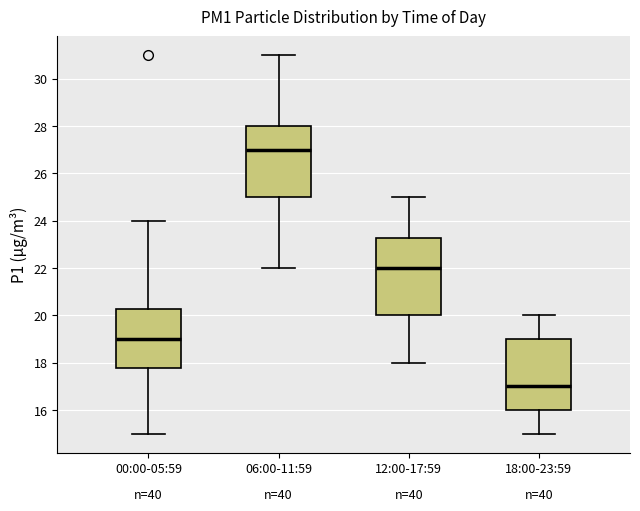

Which box is the tallest, from its lower edge to its upper edge?

12:00-17:59